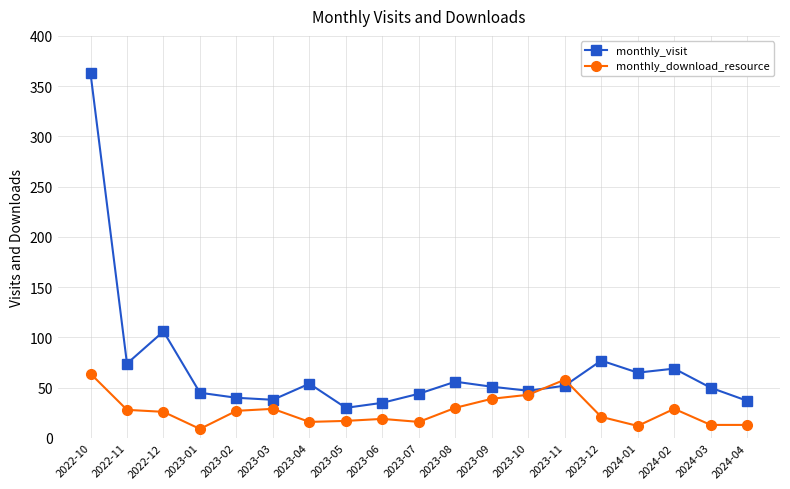

What is the maximum value for monthly_download_resource?

64